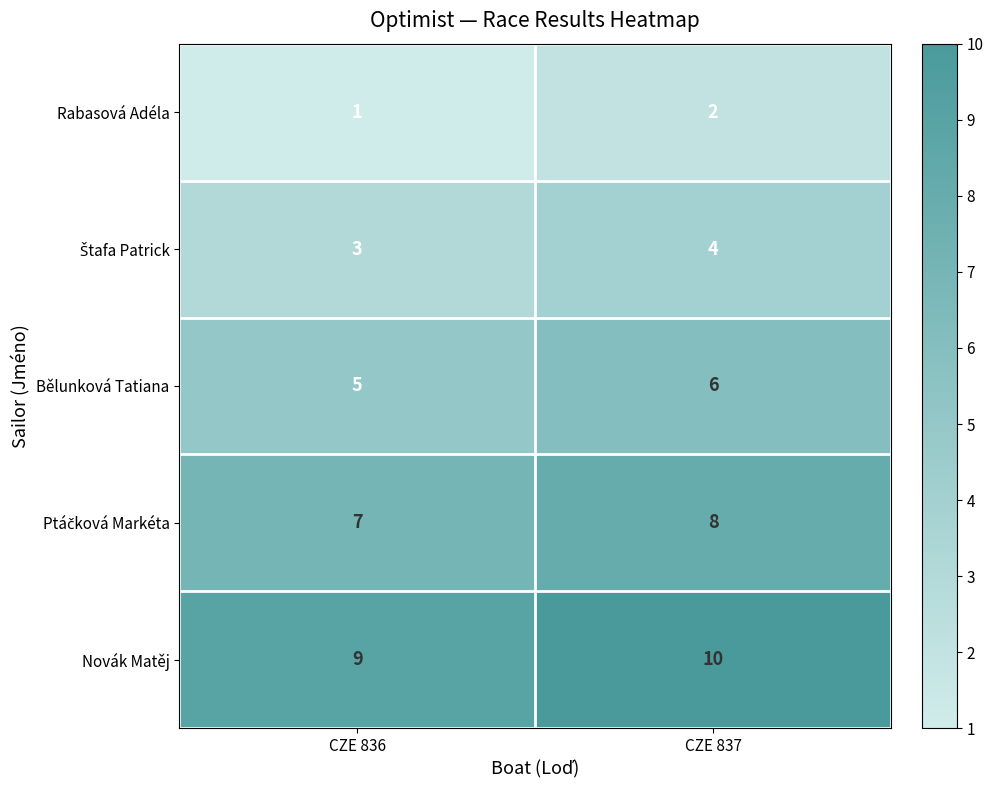

How many categories are shown in the chart?

2